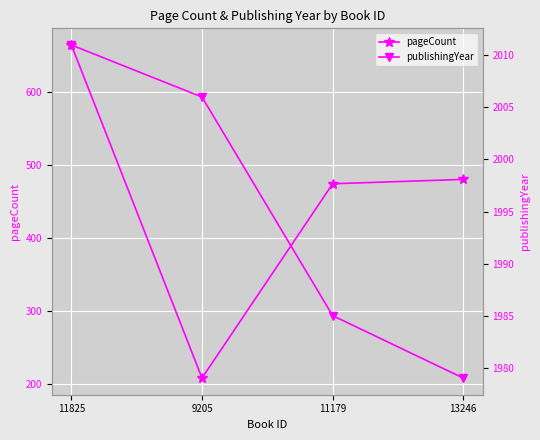

What are all the series names shown in the legend?

pageCount, publishingYear